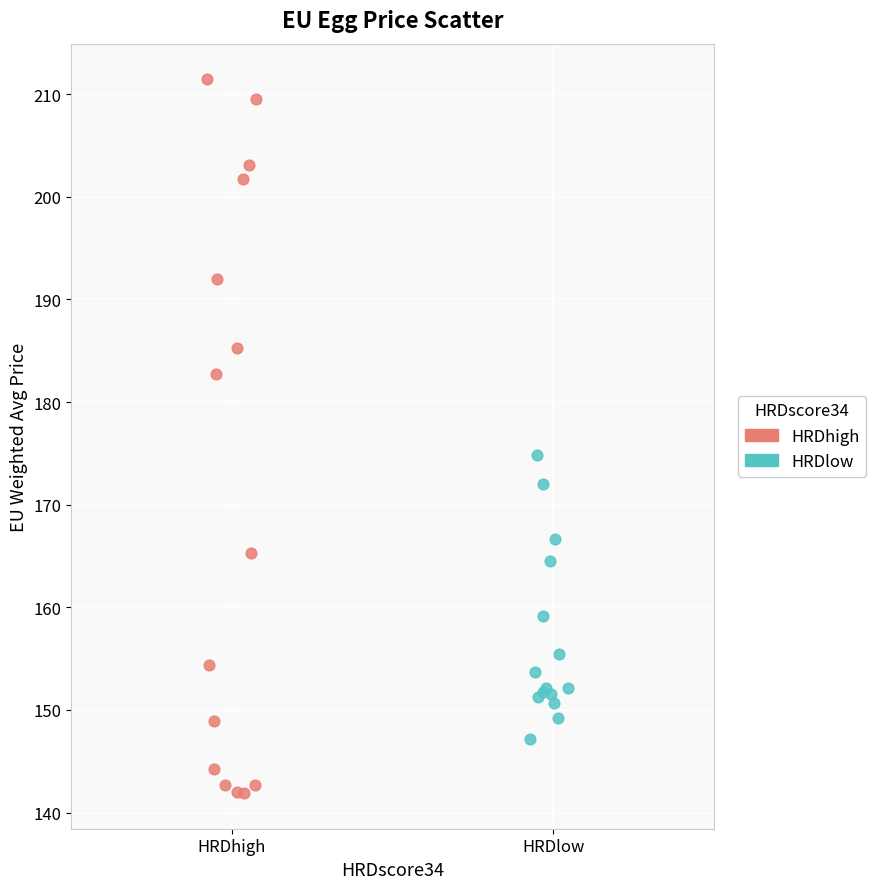

Which series contains the lowest Y value?

HRDhigh